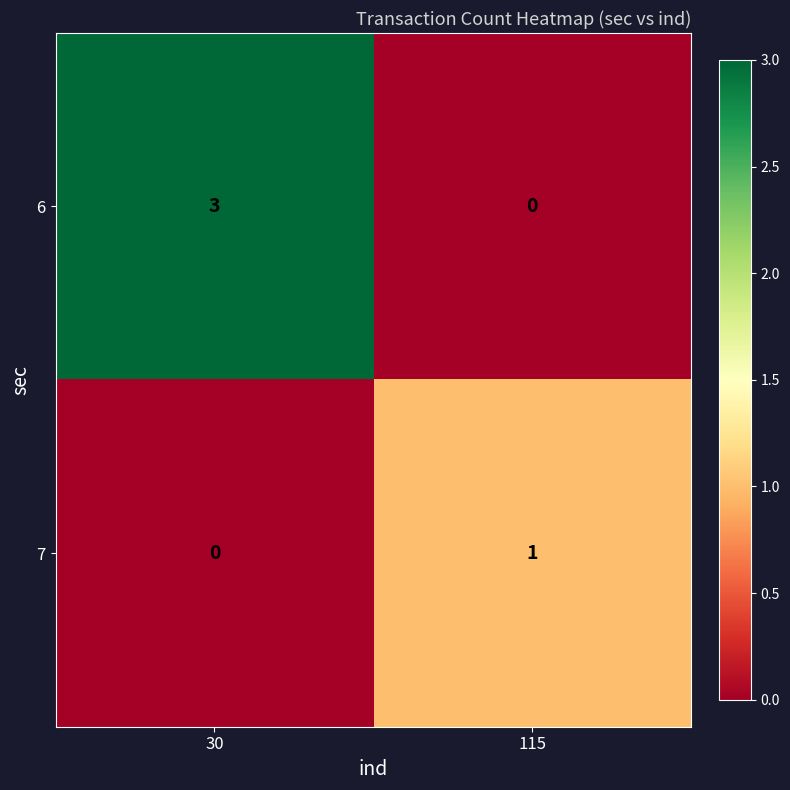

True or false: 7 has a value of 0 at 115.

False